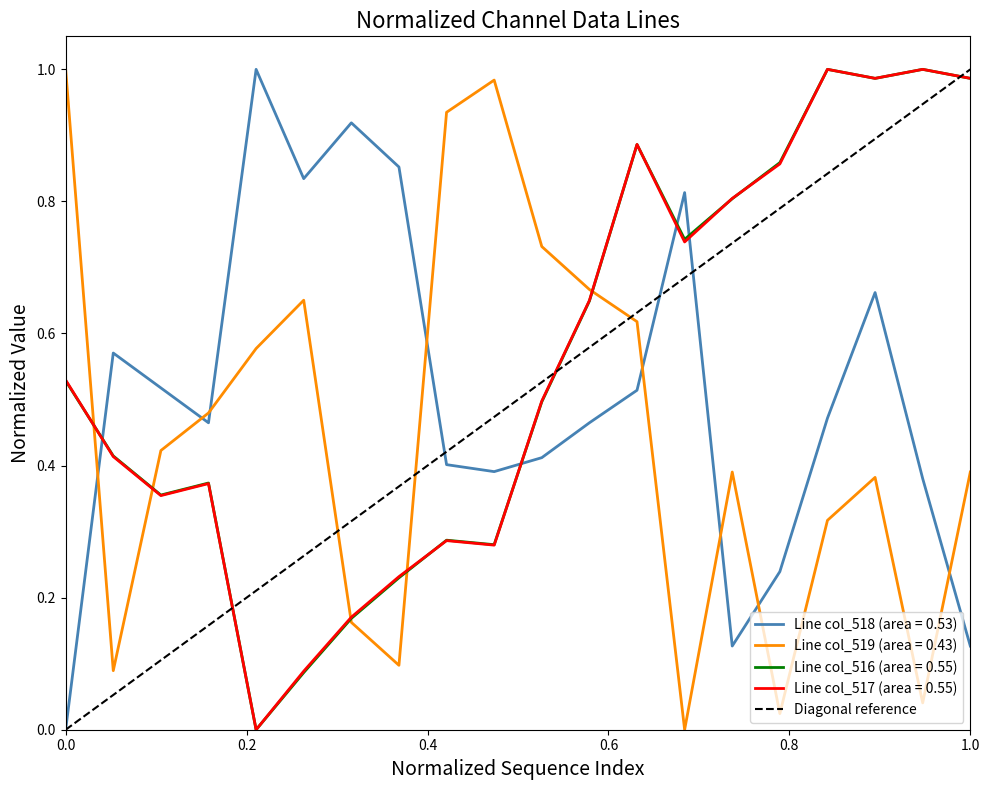

True or false: Line col_519 (area = 0.43) and Line col_518 (area = 0.53) intersect in this chart.

True